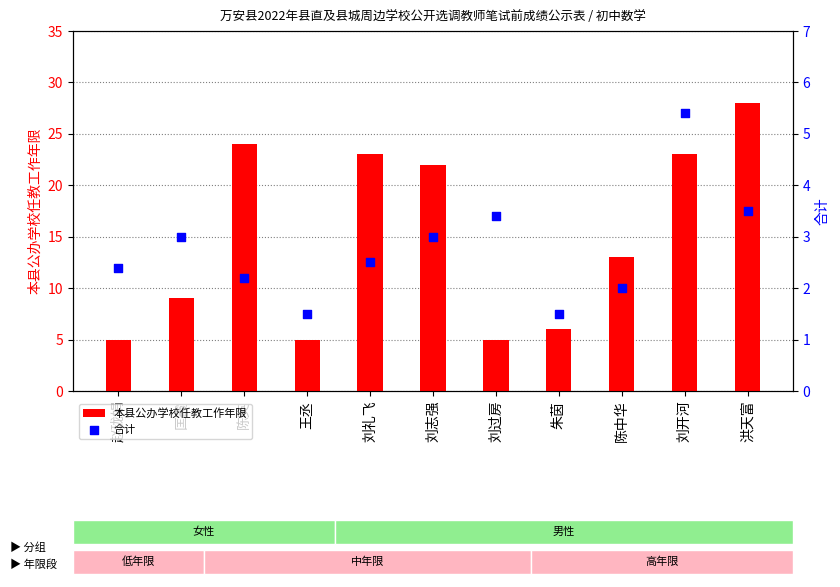

At how many categories does at least one series exceed 1?

11